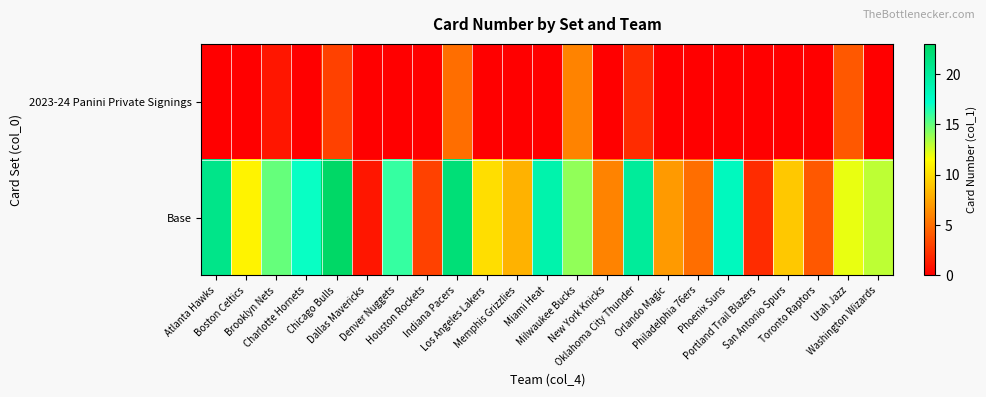

Which series has the largest range (max minus min)?

Base